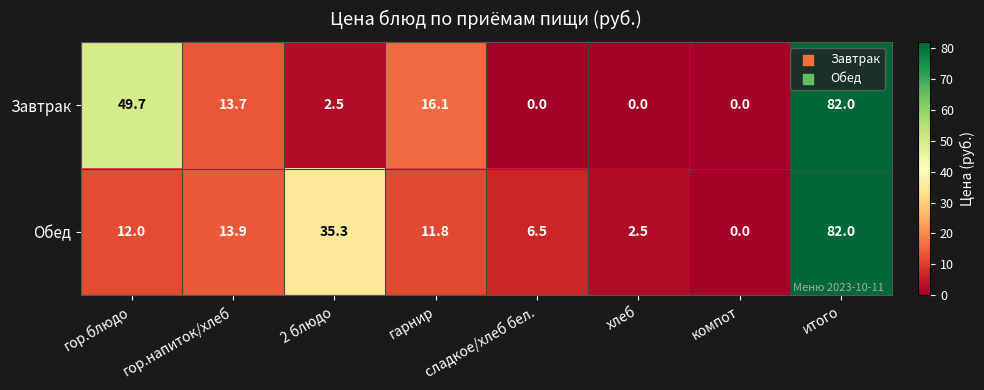

What is the sum of the Обед values at хлеб and компот?

2.5